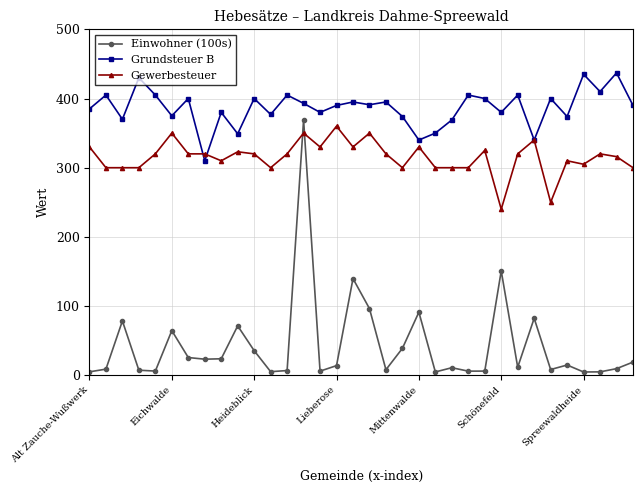

At how many categories does at least one series exceed 153?

34